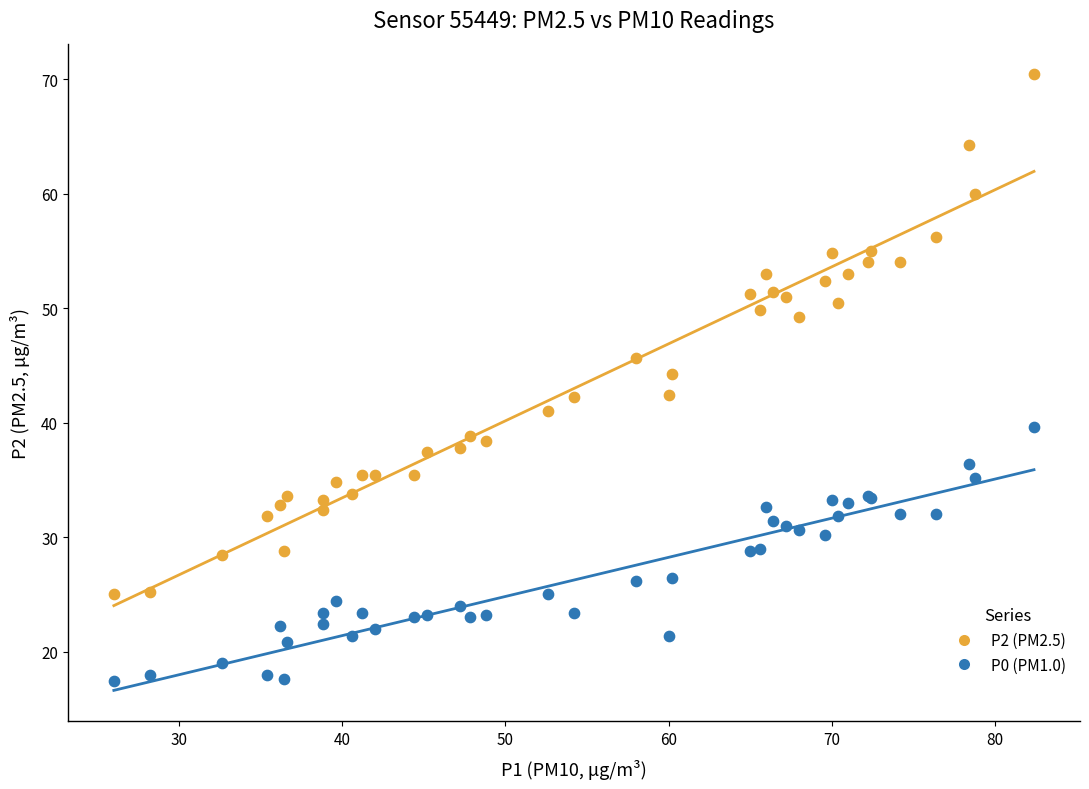

Which series reaches the minimum Y coordinate?

P0 (PM1.0)